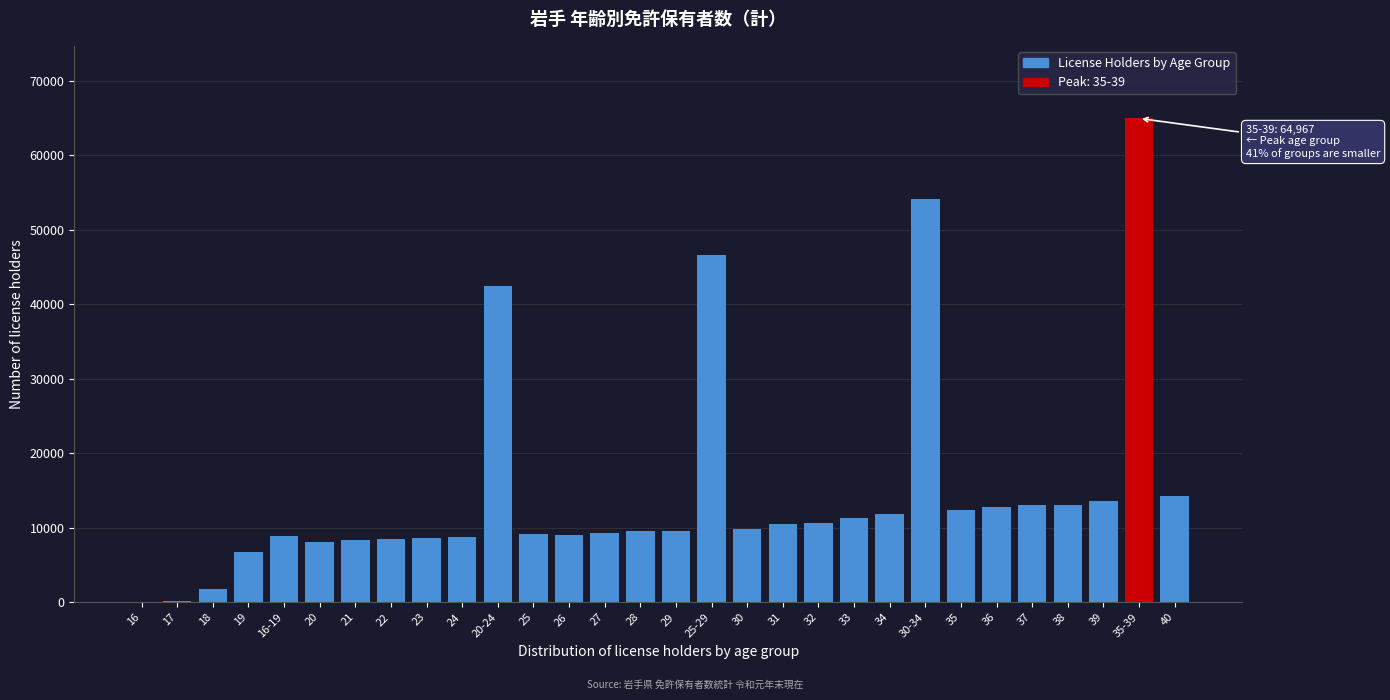

Where is the data nearest to the value 32515?

20-24